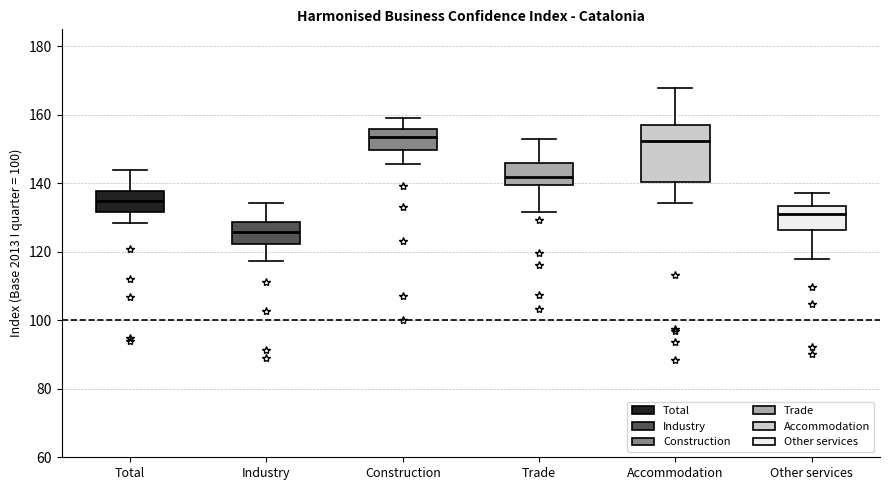

Reading left to right, transcribe this box plot: for each box, give where its median line is, the range the box spans, and where its two whiskers end, as read against the y-axis. The values are not printed on the chart, so give them approximately, as read against the axis.

Total: median 134, box 132 to 138, whiskers 128 to 144
Industry: median 126, box 122 to 128, whiskers 118 to 134
Construction: median 154, box 150 to 156, whiskers 146 to 160
Trade: median 142, box 140 to 146, whiskers 132 to 154
Accommodation: median 152, box 140 to 158, whiskers 134 to 168
Other services: median 132, box 126 to 134, whiskers 118 to 138